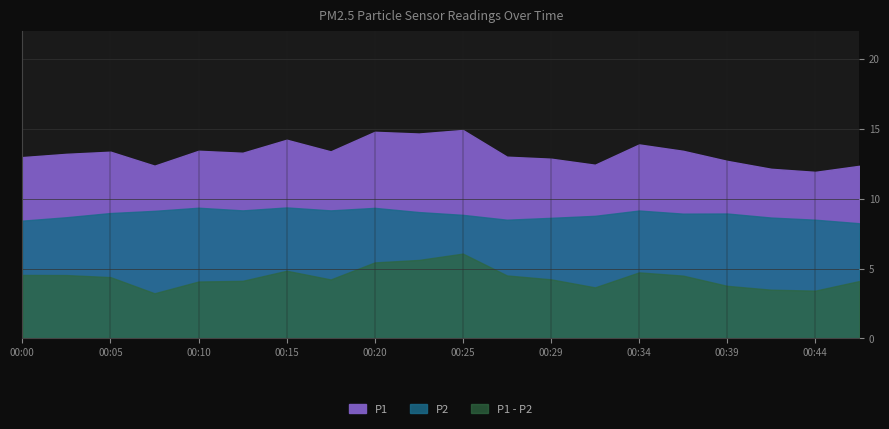

True or false: P2 has a value of 8.9 at 00:42.

True